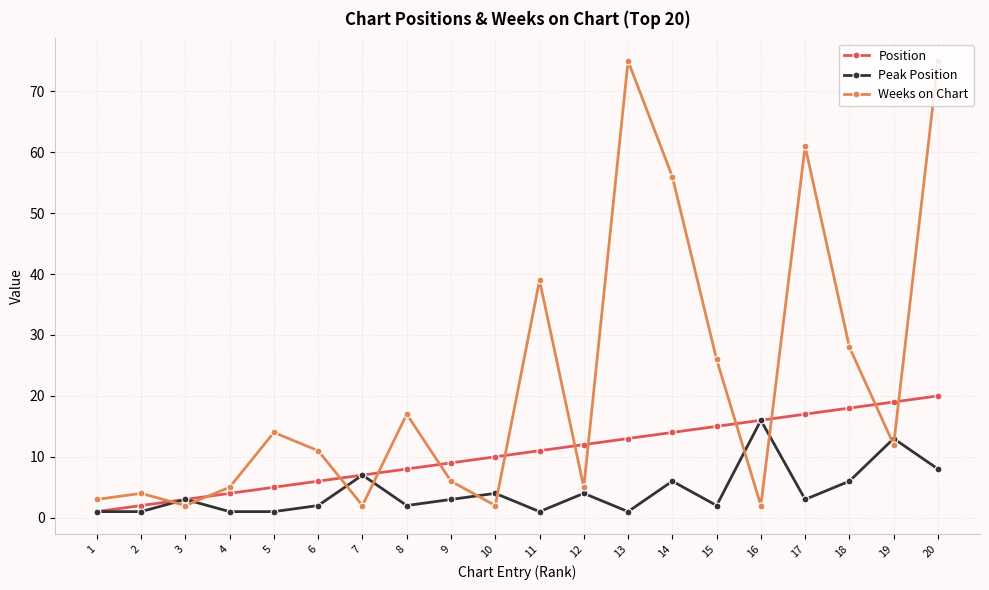

What is the value of the Position point at the 7th from the left?

7